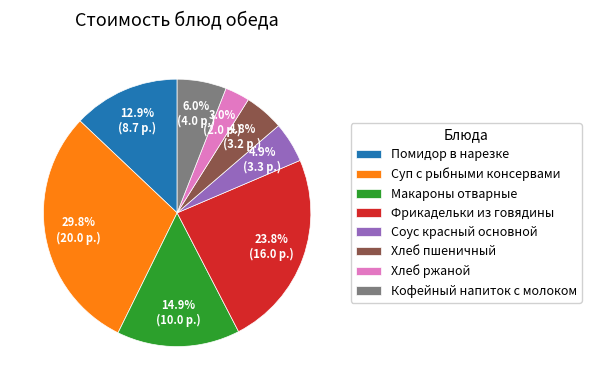

To the nearest percent, what is the combined percentage of Соус красный основной and Макароны отварные?

20%